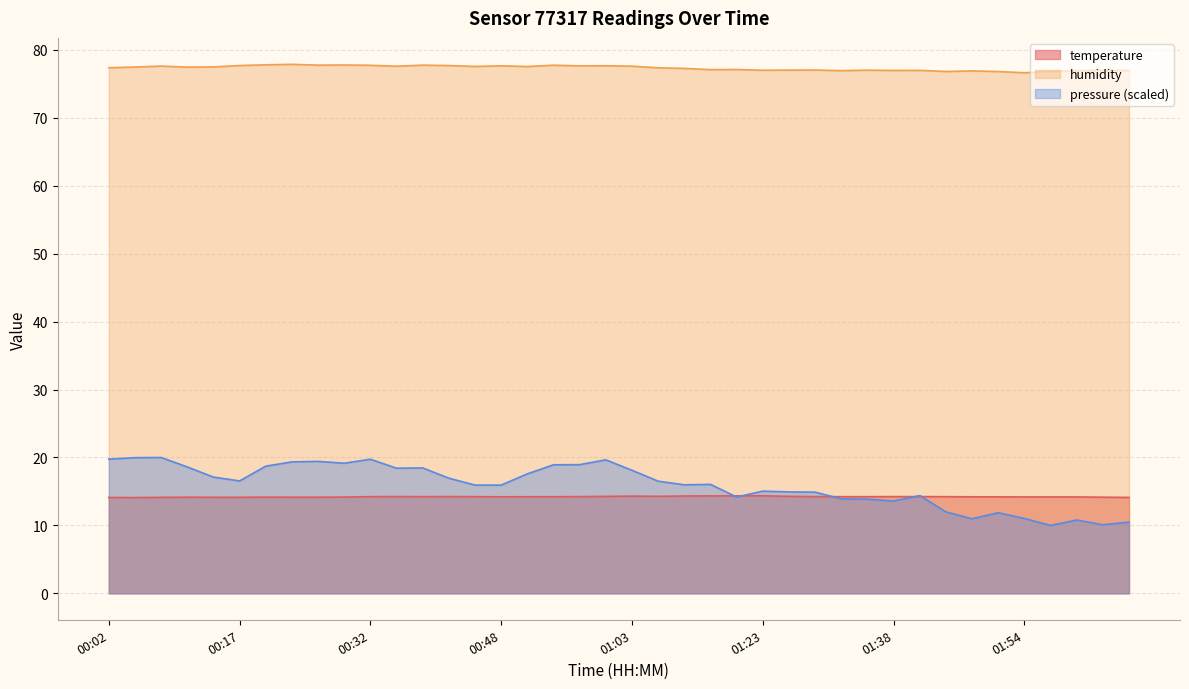

At how many categories does at least one series exceed 28?

40